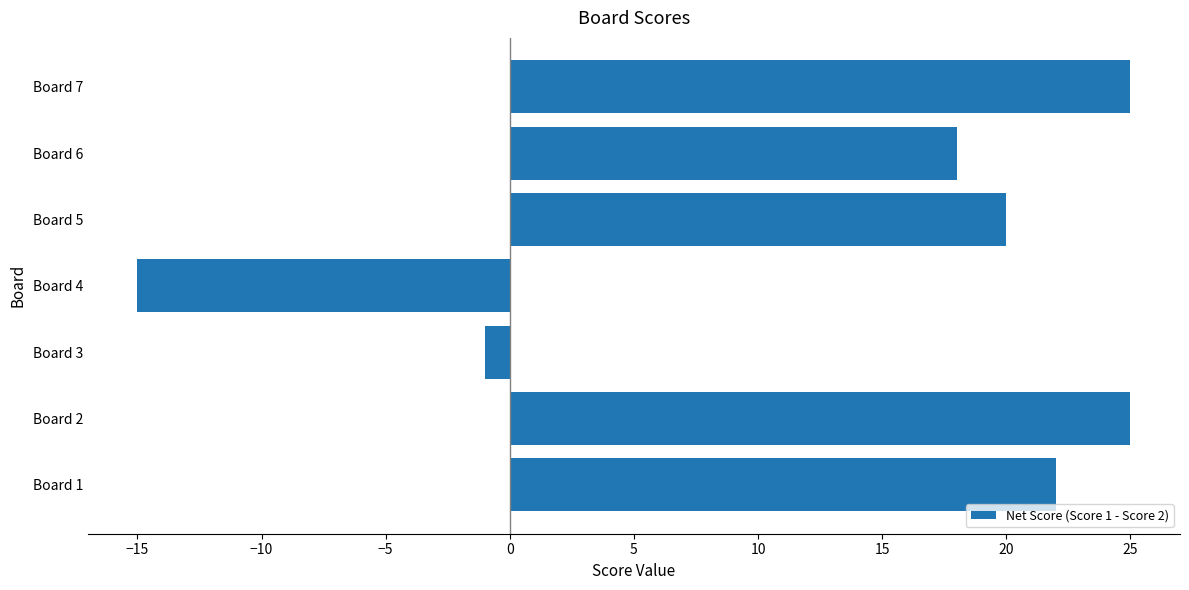

Does the chart contain any negative values?

Yes